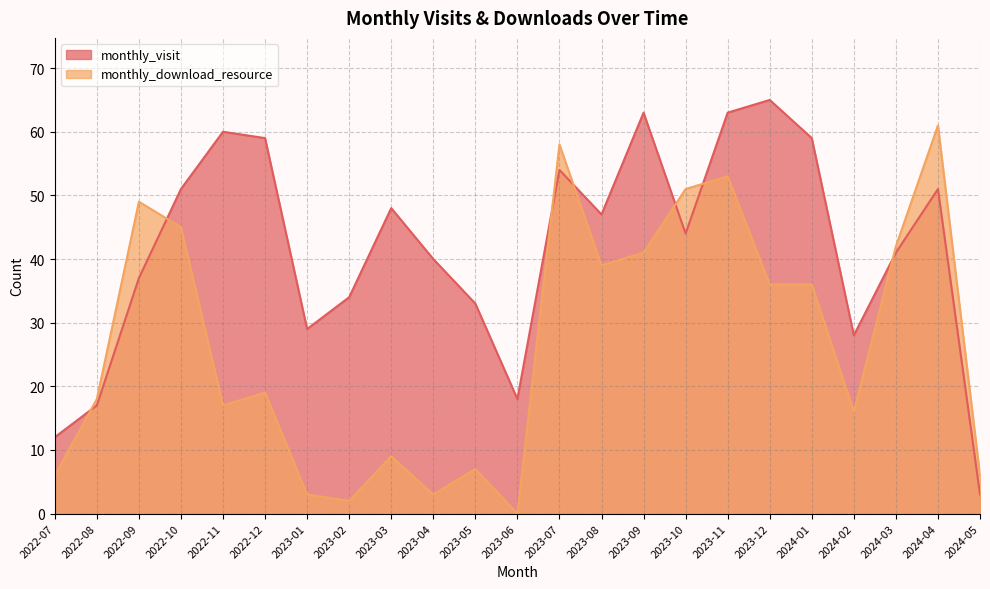

What is the label of the 7th point from the left?

2023-01